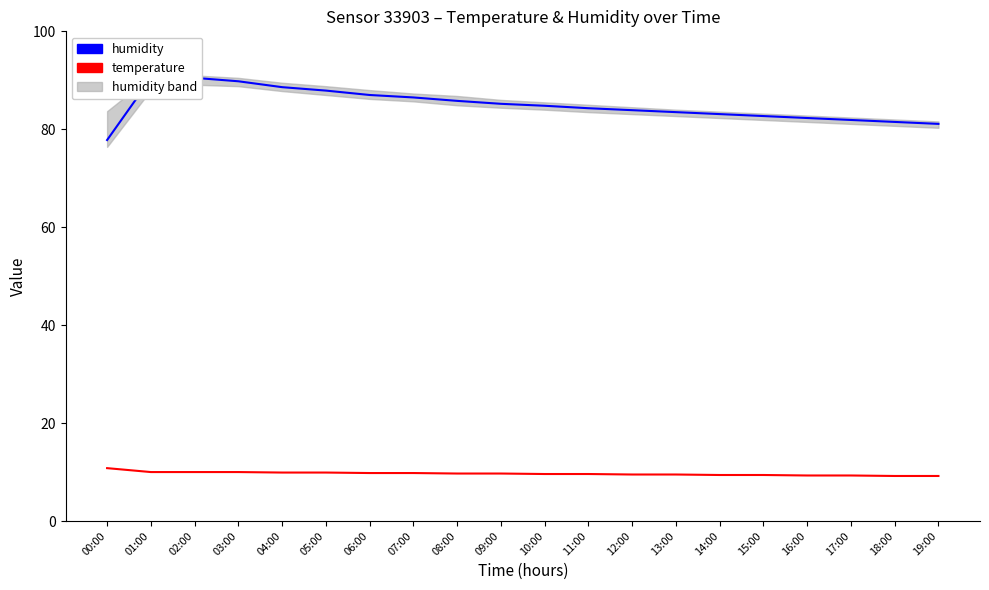

List the series in order of their overall mean, highest first.

humidity, temperature